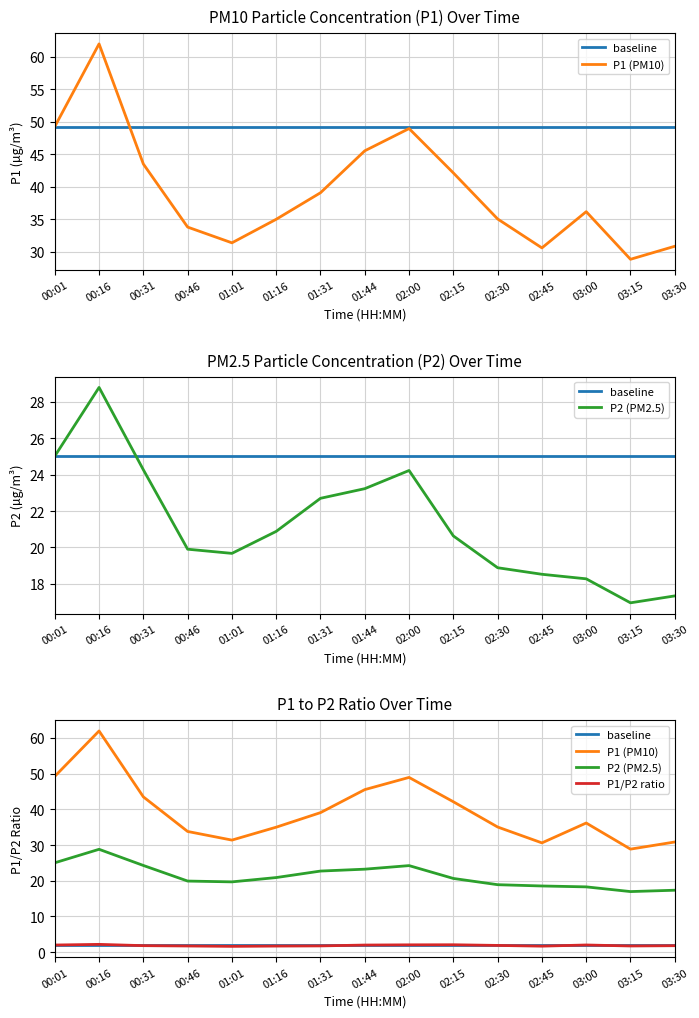

Reading left to right, list all the values displayed in this chart.

baseline: 2.0	2.0	2.0	2.0	2.0	2.0	2.0	2.0	2.0	2.0	2.0	2.0	2.0	2.0	2.0
P1 (PM10): 49.2	62.0	43.5	33.8	31.4	35.0	39.1	45.5	49.0	42.1	35.0	30.6	36.2	28.9	30.9
P2 (PM2.5): 25.0	28.8	24.3	19.9	19.7	20.9	22.7	23.2	24.2	20.6	18.9	18.5	18.3	16.9	17.3
P1/P2 ratio: 2.0	2.2	1.8	1.7	1.6	1.7	1.7	2.0	2.0	2.0	1.9	1.7	2.0	1.7	1.8